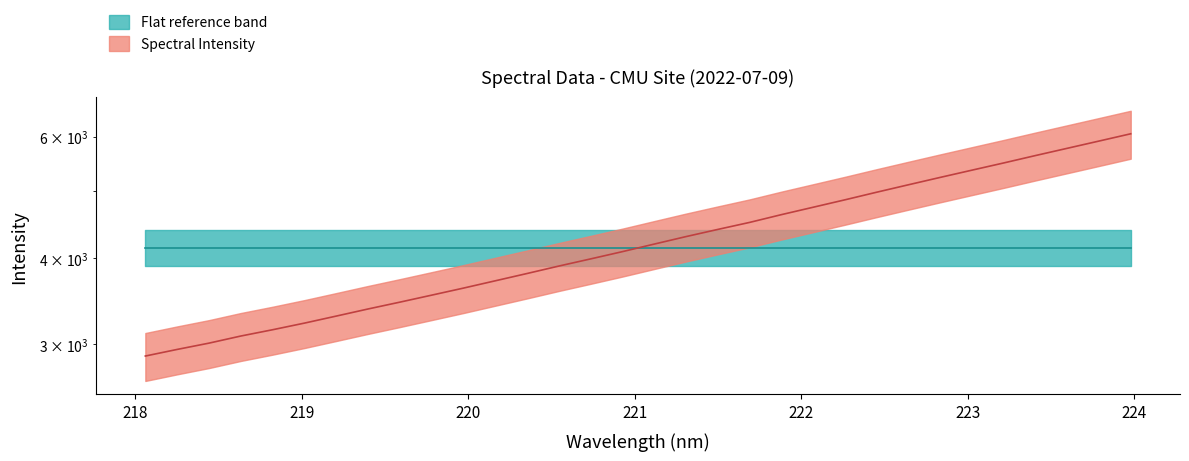

List the labels in order of value, largest first.

223.9802, 223.7895, 223.5987, 223.408, 223.2172, 223.0264, 222.8355, 222.6447, 222.4538, 222.263, 222.0721, 221.8812, 221.6902, 221.4993, 221.3083, 221.1174, 220.9264, 220.7354, 220.5444, 220.3533, 220.1623, 219.9712, 219.7801, 219.589, 219.3979, 219.2067, 219.0156, 218.8244, 218.6332, 218.442, 218.2508, 218.0596